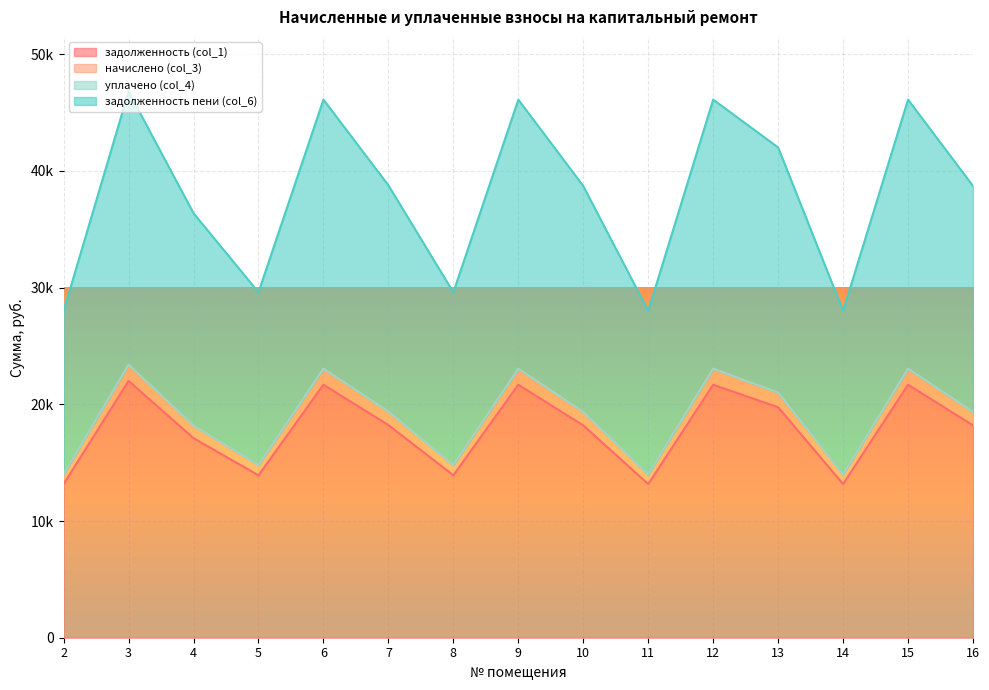

How many values in the начислено (col_3) series exceed 19356?

9